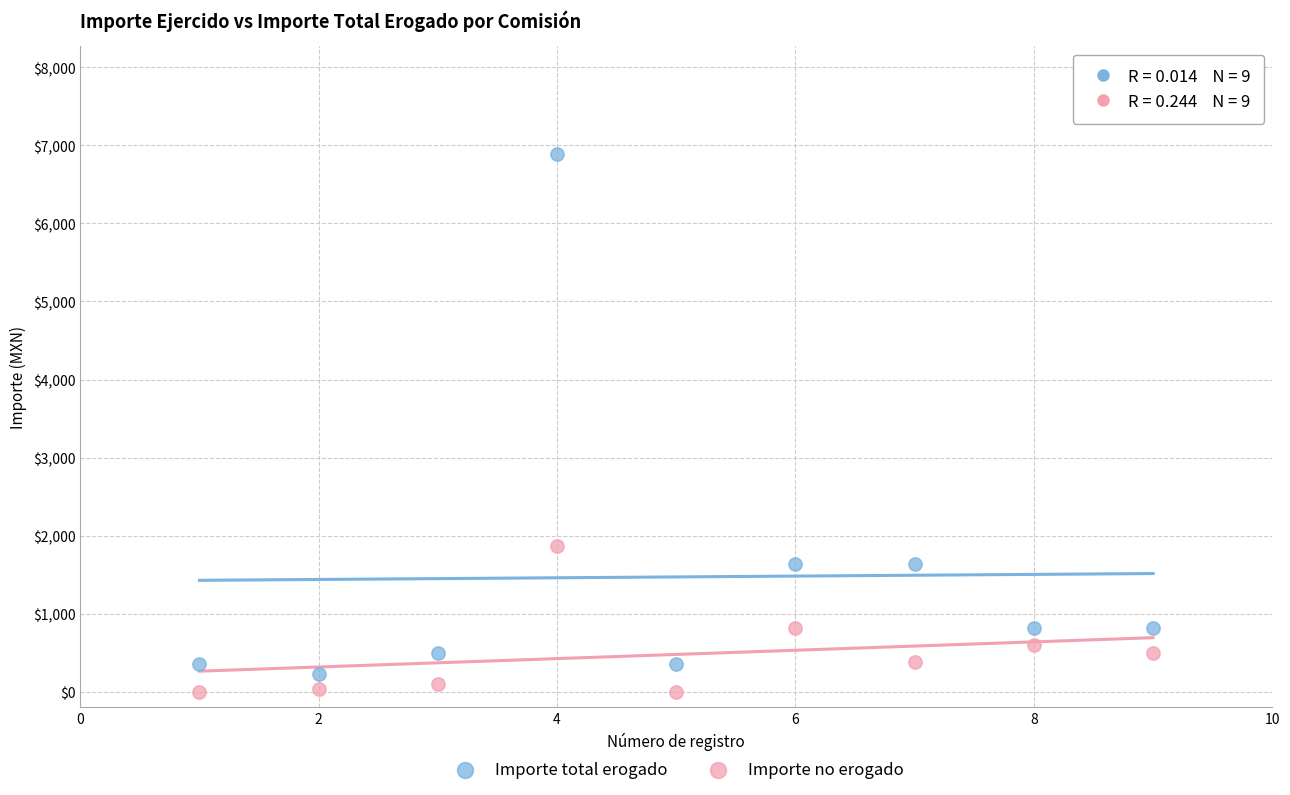

What is the X range (max minus min) for the scatter plot?

8.0